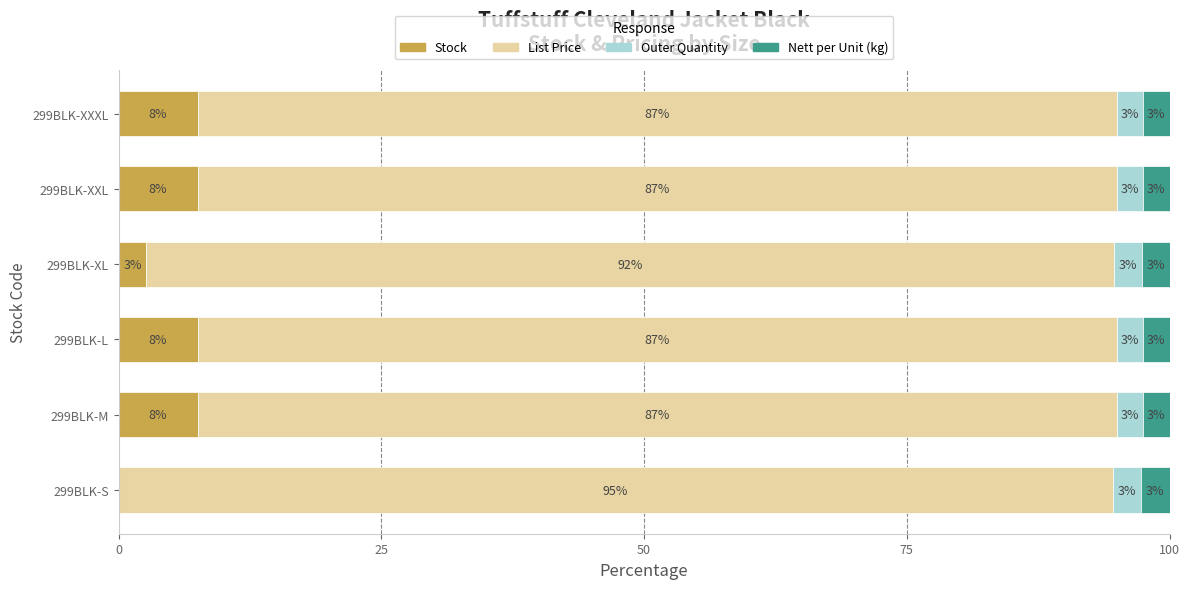

What are all the series names shown in the legend?

Stock, List Price, Outer Quantity, Nett per Unit (kg)